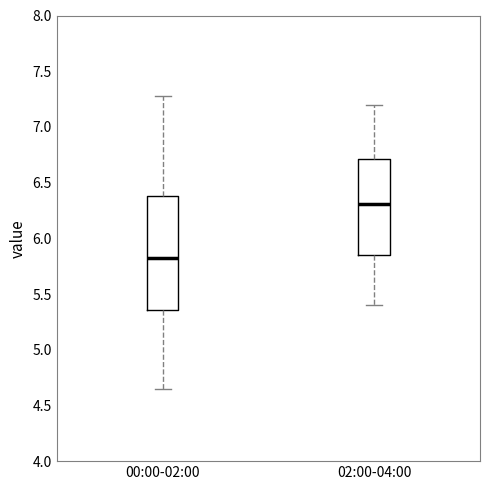

Which box's median line is the highest?

02:00-04:00